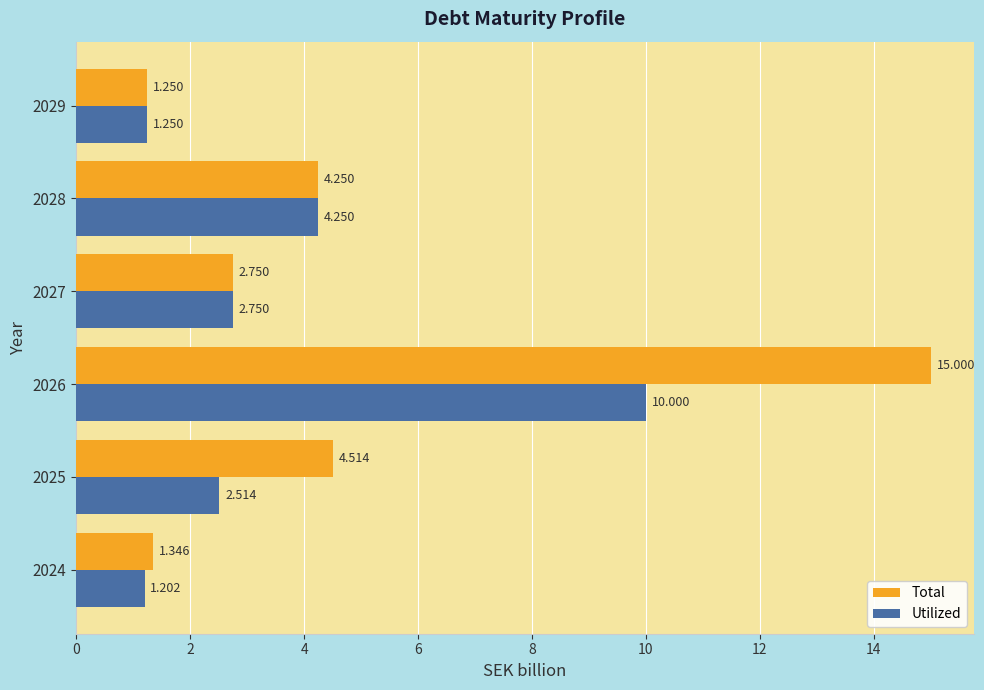

Which series has the largest range (max minus min)?

Total